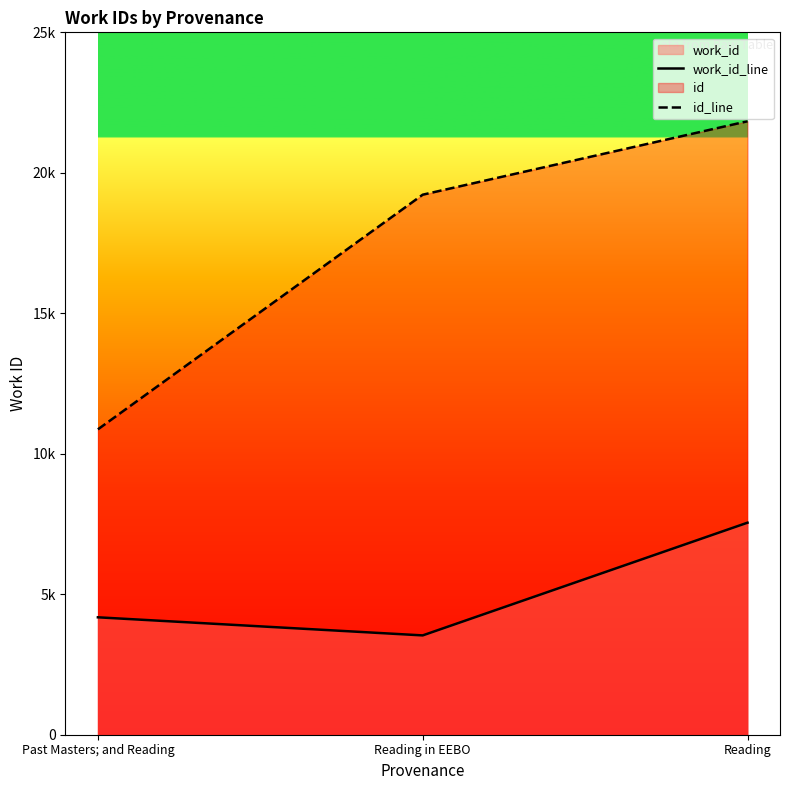

What is the difference between the highest and lowest values at Reading in EEBO?

15686